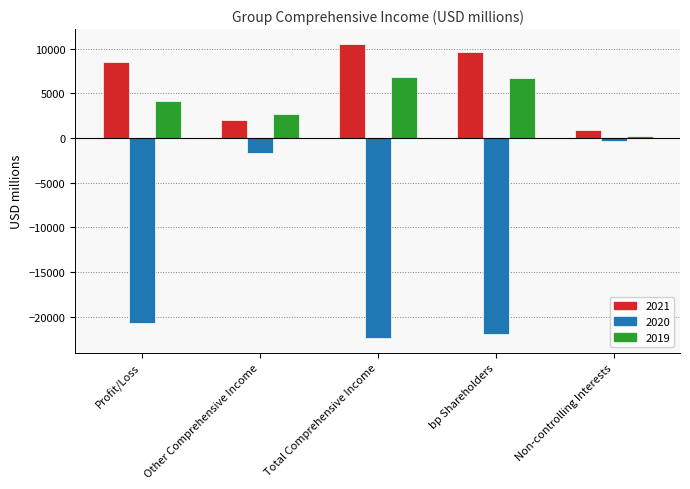

Reading right to left, transcribe all the data shown in this chart.

2021: Non-controlling Interests=898	bp Shareholders=9654	Total Comprehensive Income=10552	Other Comprehensive Income=2065	Profit/Loss=8487
2020: Non-controlling Interests=-387	bp Shareholders=-21983	Total Comprehensive Income=-22370	Other Comprehensive Income=-1641	Profit/Loss=-20729
2019: Non-controlling Interests=173	bp Shareholders=6674	Total Comprehensive Income=6847	Other Comprehensive Income=2657	Profit/Loss=4190